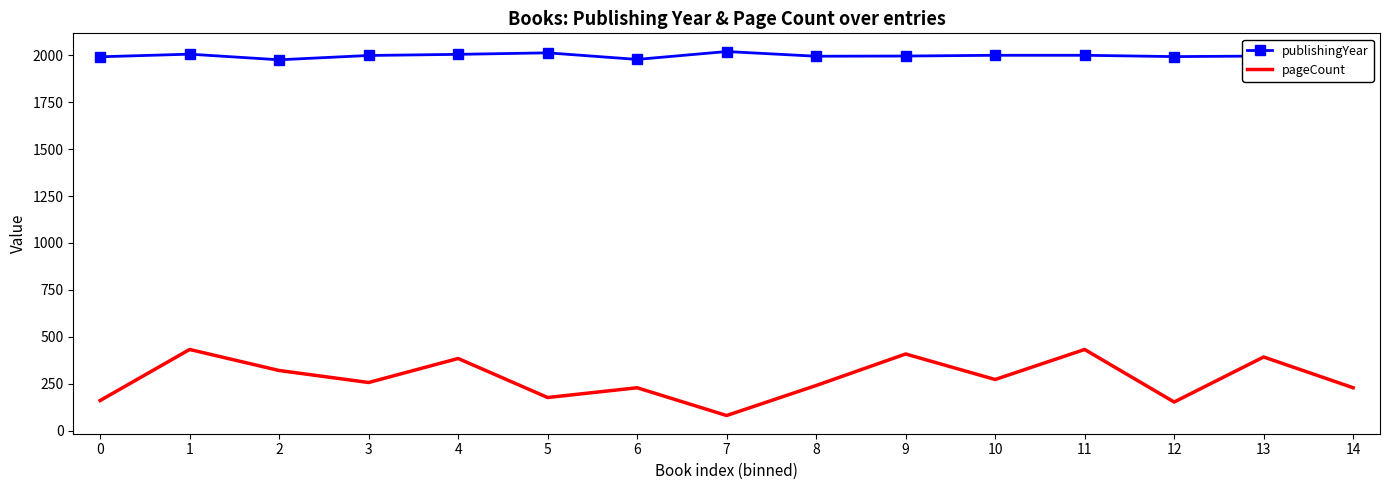

What is the minimum value shown in the chart?

80